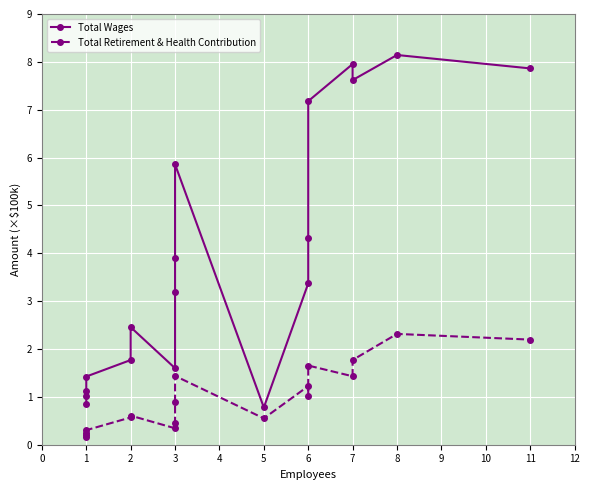

How many interior local valleys does the Total Retirement & Health Contribution series have?

5